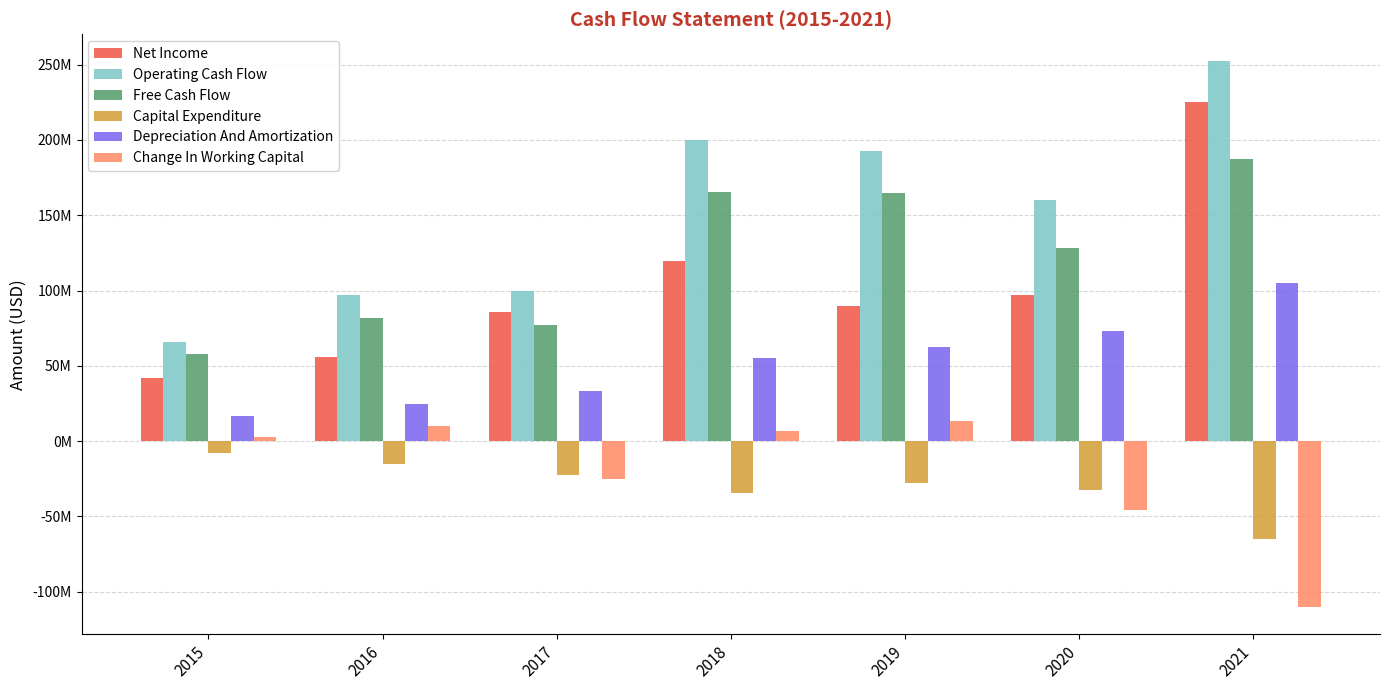

What is the maximum value for Depreciation And Amortization?

104808000